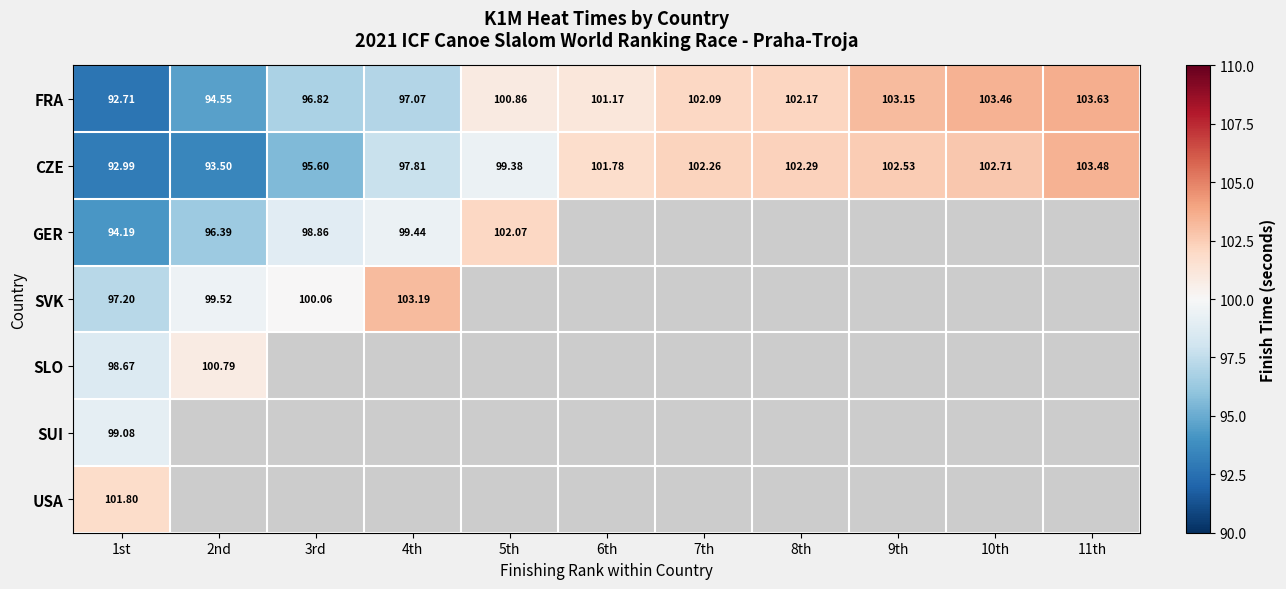

Between 4th and 10th, which series saw the biggest shift?

FRA